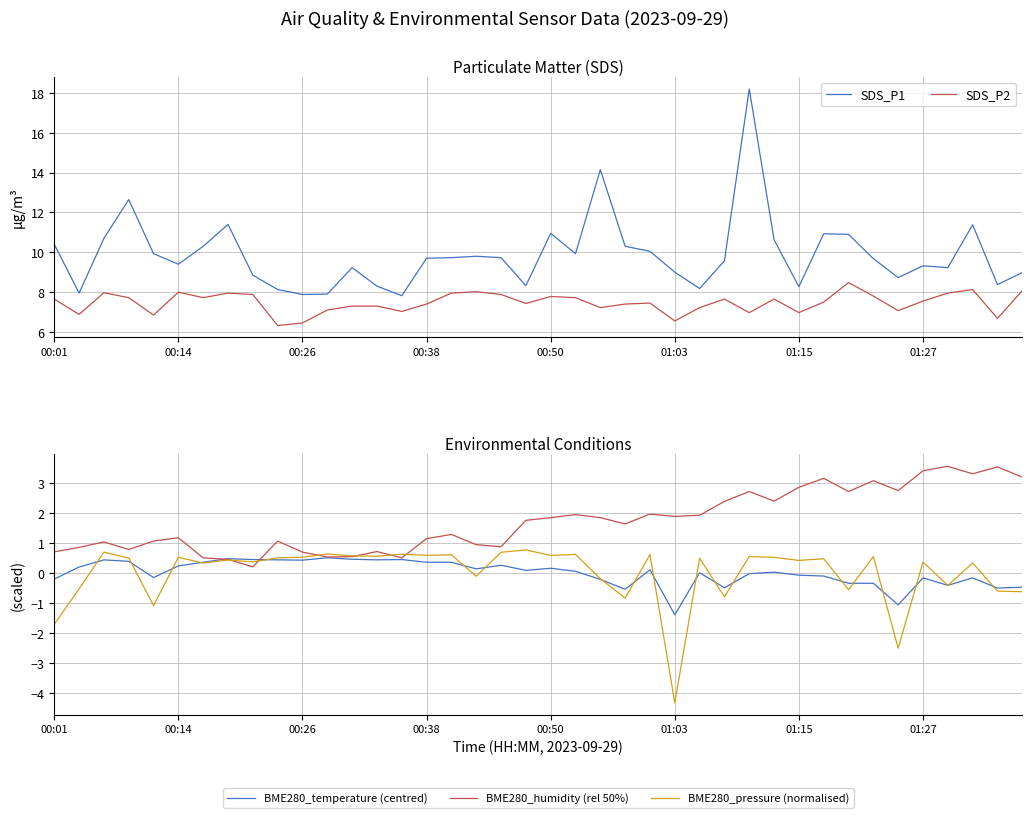

How many data points in SDS_P2 are less than 7?

8